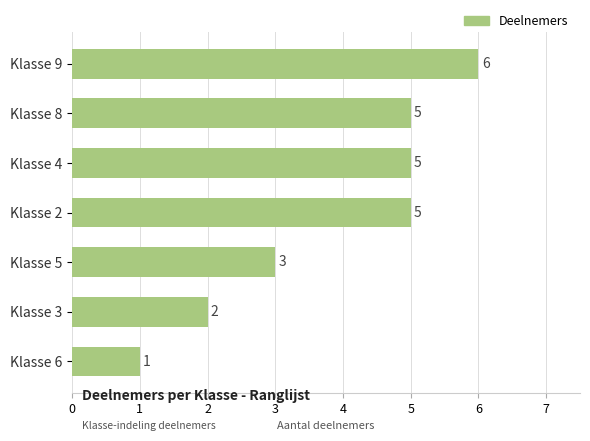

Reading bottom to top, transcribe all the data shown in this chart.

1	2	3	5	5	5	6